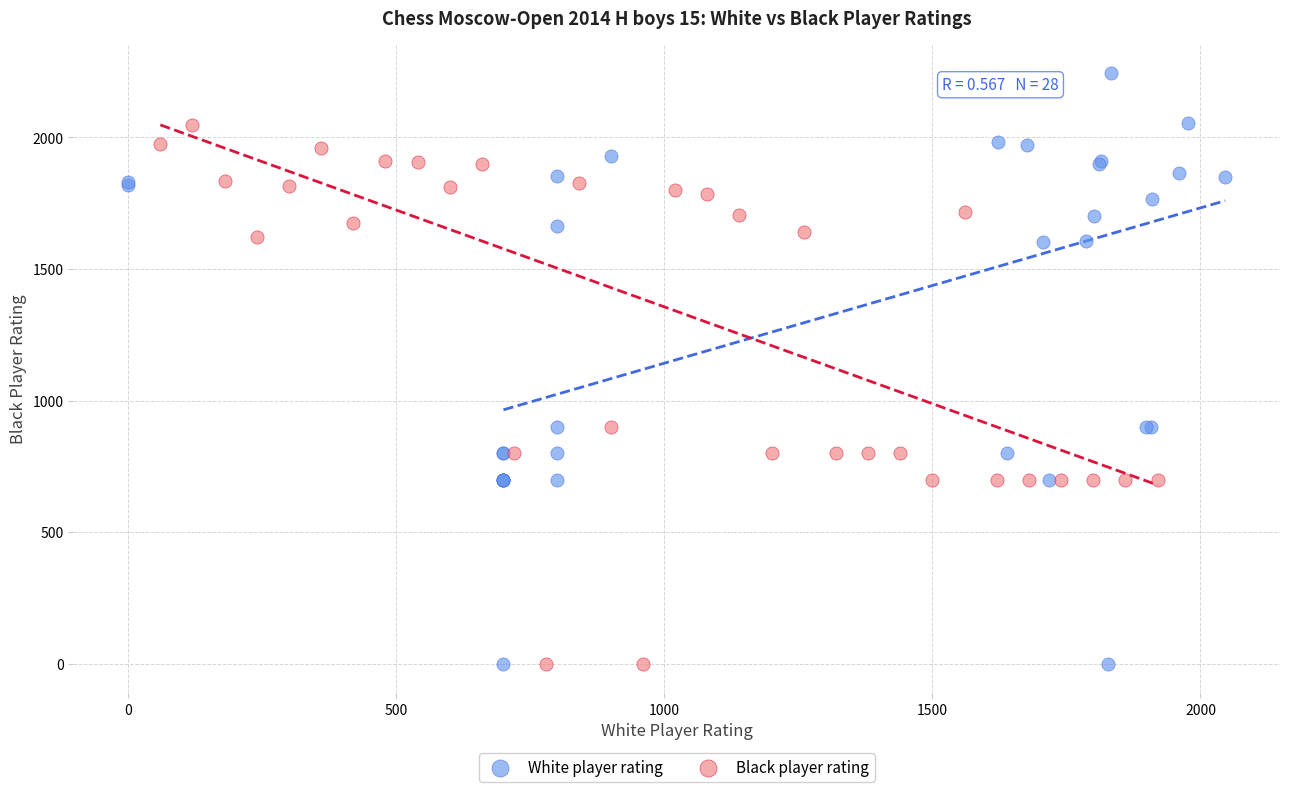

Which series has the widest spread of Y values?

White player rating